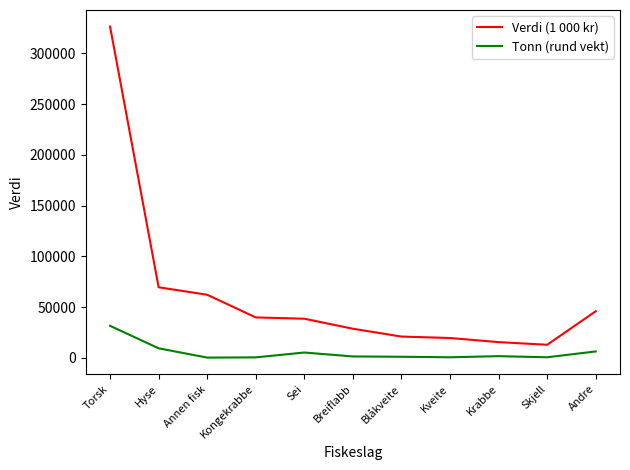

What is the smallest value displayed?

278